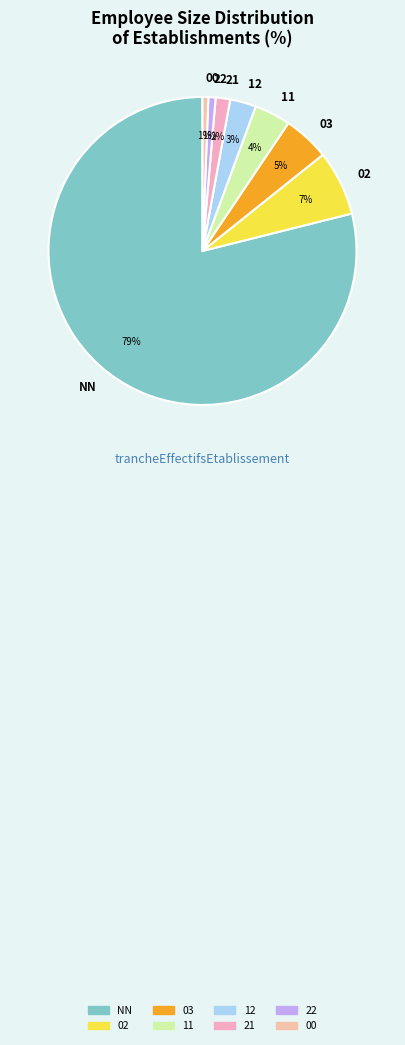

Combined, do 03 and 21 account for over 50%?

No